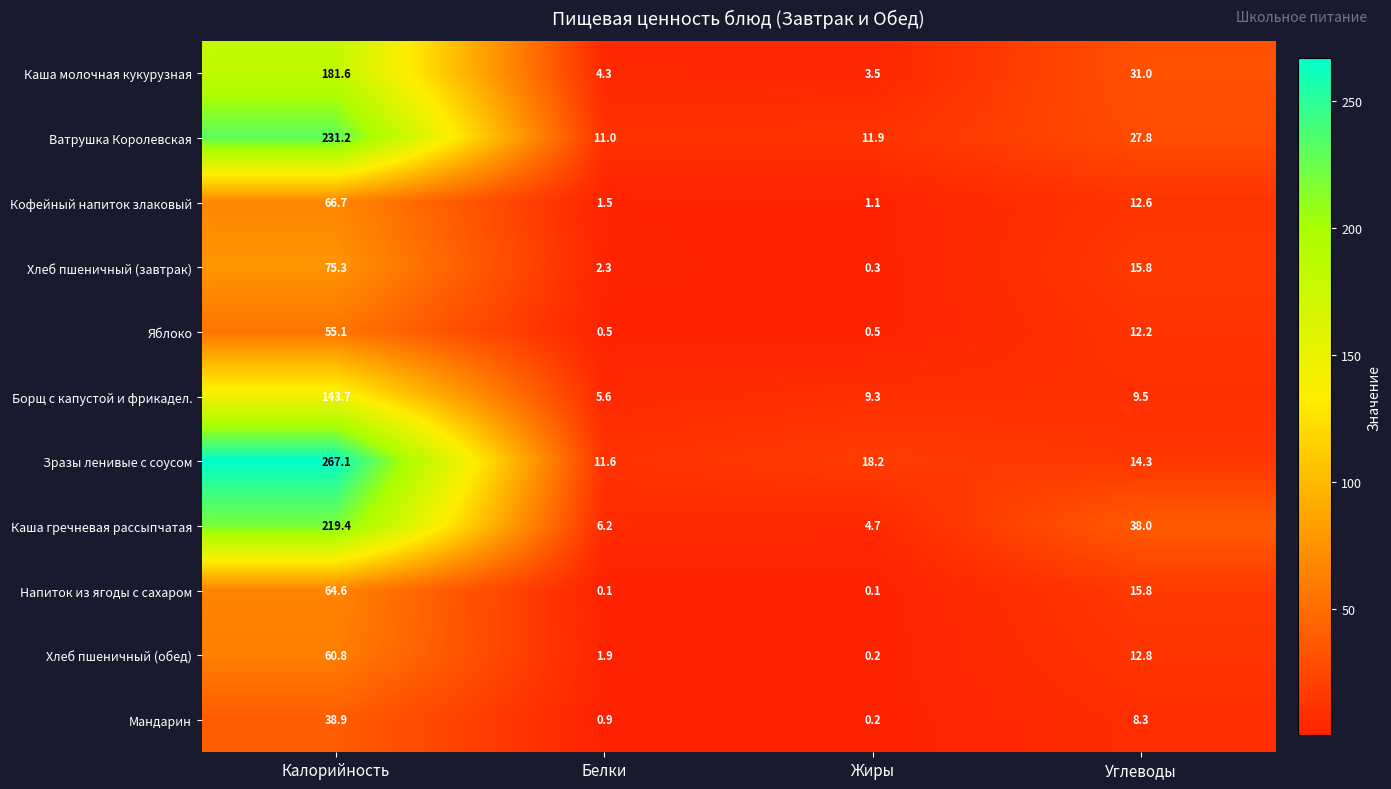

How many values in the Борщ с капустой и фрикадел. series exceed 9?

3